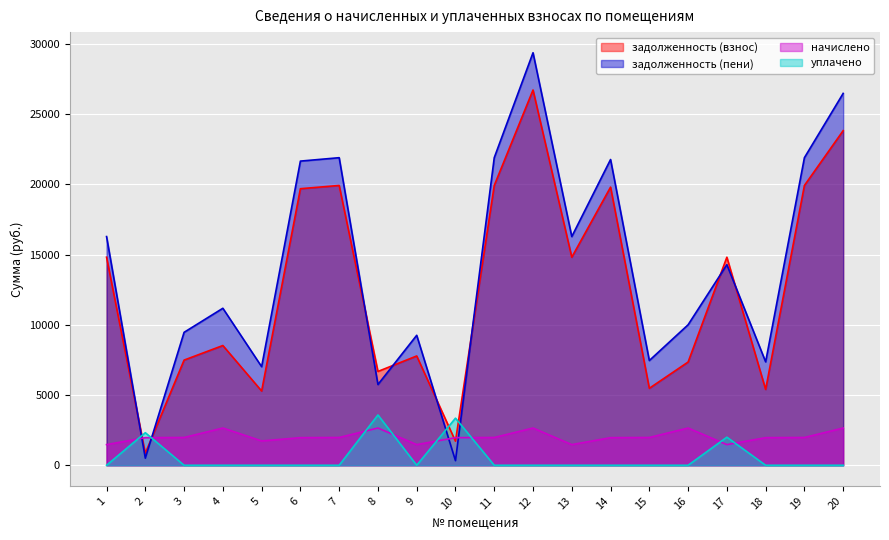

True or false: уплачено has more than 1 points higher than both neighbors.

True